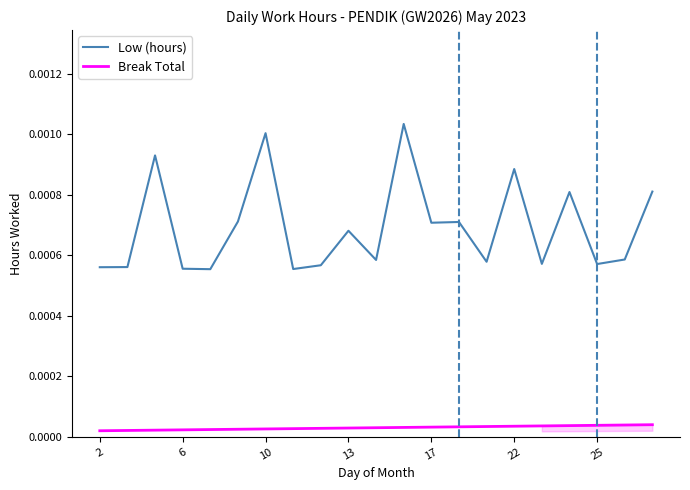

How many categories are shown in the chart?

21